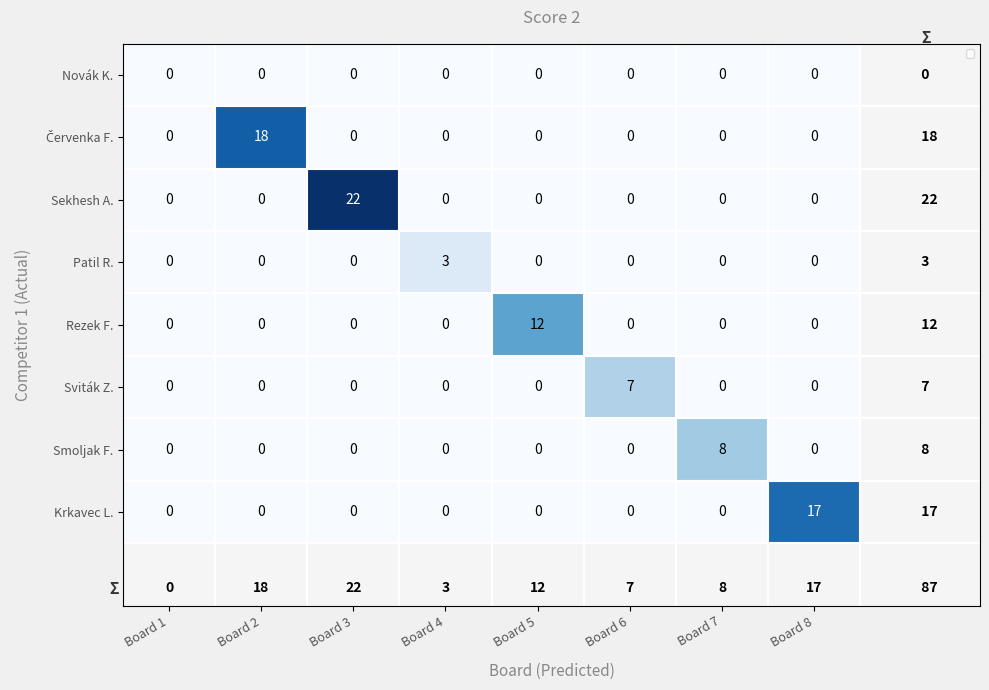

What is the difference between the maximum and minimum values in the Krkavec L. series?

17